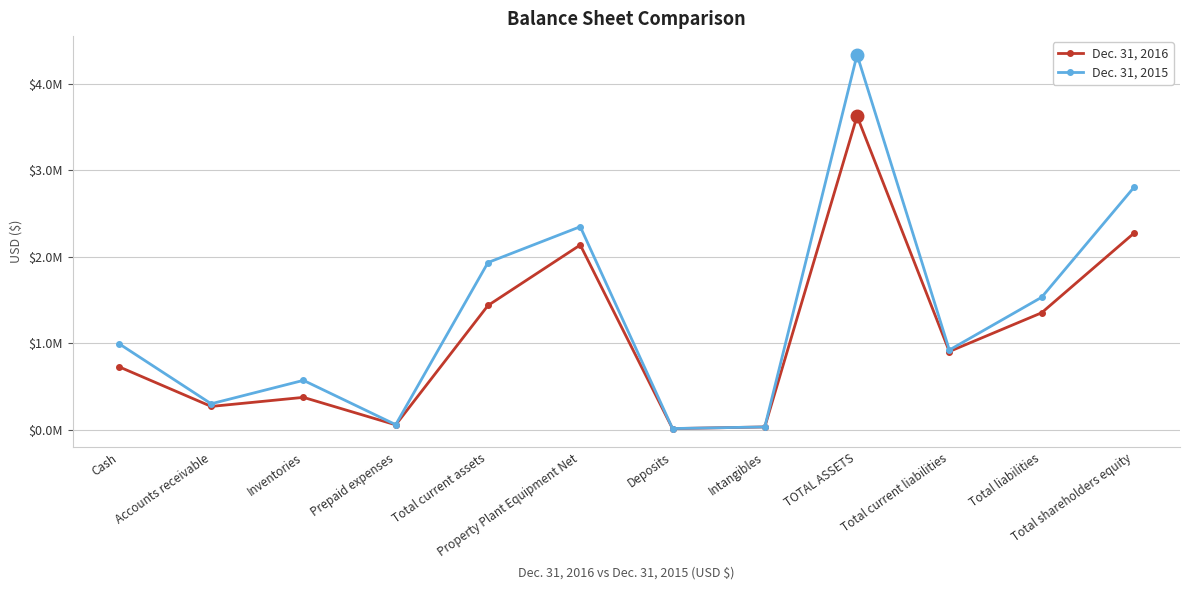

What is the approximate value of Dec. 31, 2015 at Cash, to the nearest 50?

997150